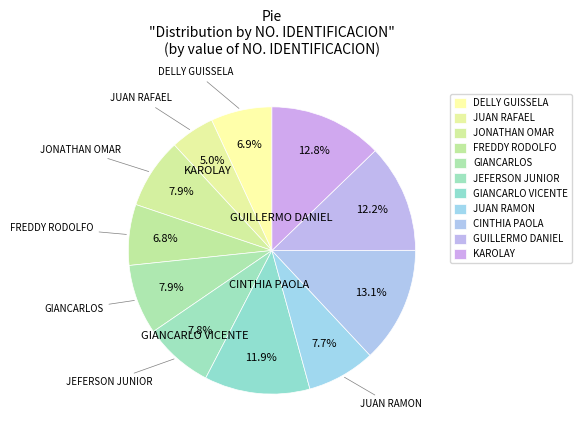

What is the total percentage of GIANCARLO VICENTE and JONATHAN OMAR?

19.8%